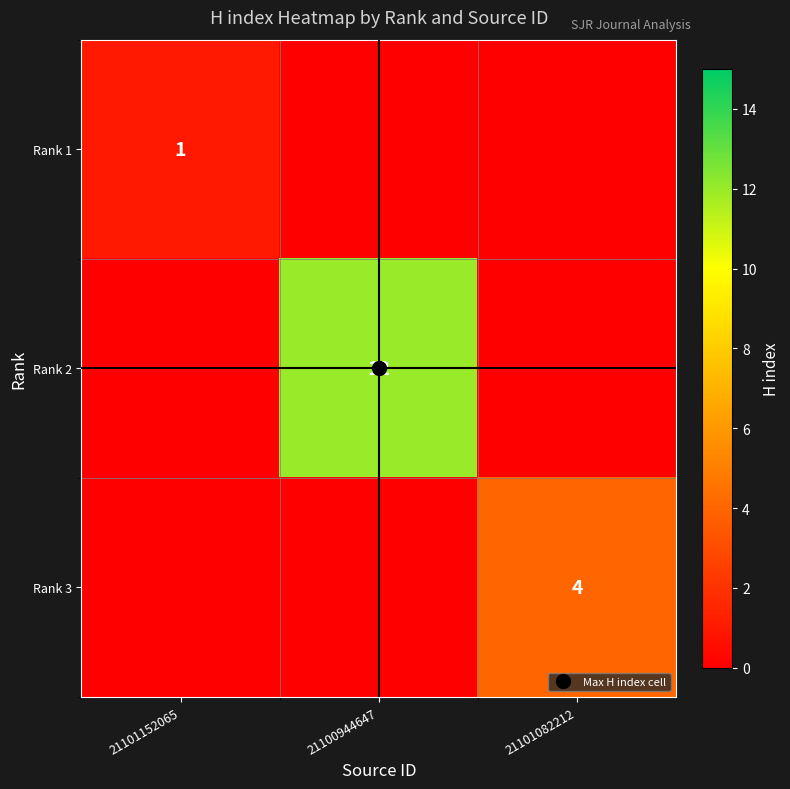

The value of Rank 3 at 21100944647 is 3. True or false?

False